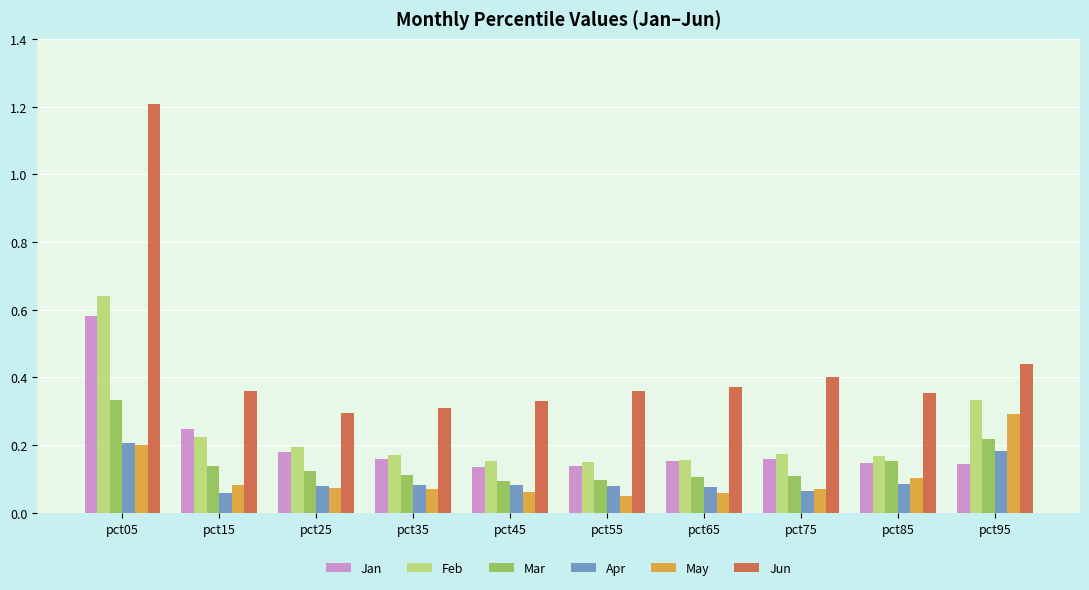

Which label corresponds to the largest value in the chart?

pct05